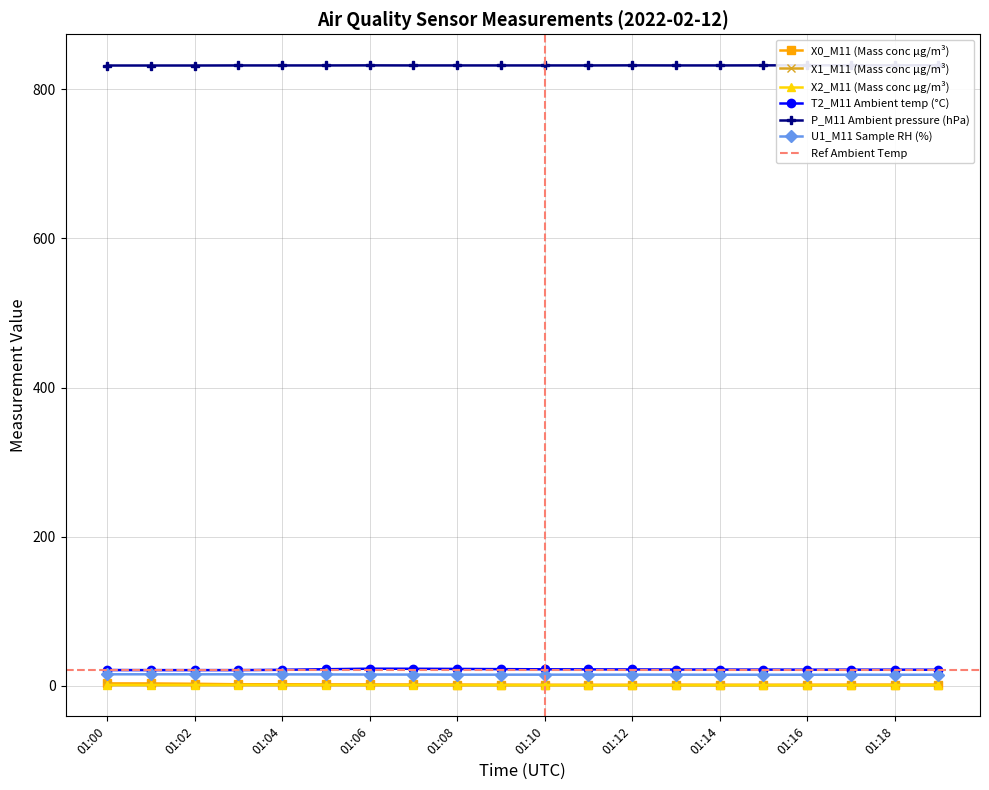

How many lines are shown in the chart?

6